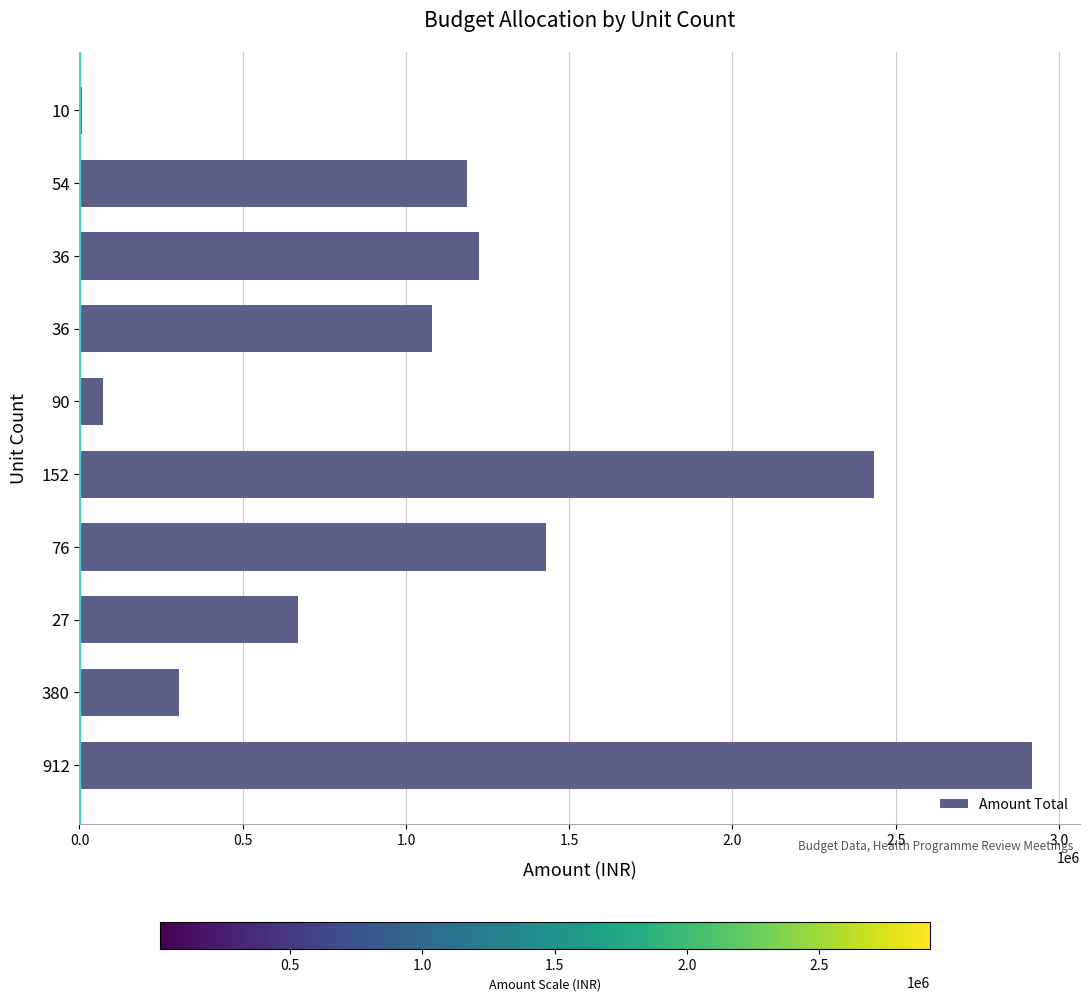

How many distinct data groups are displayed?

1